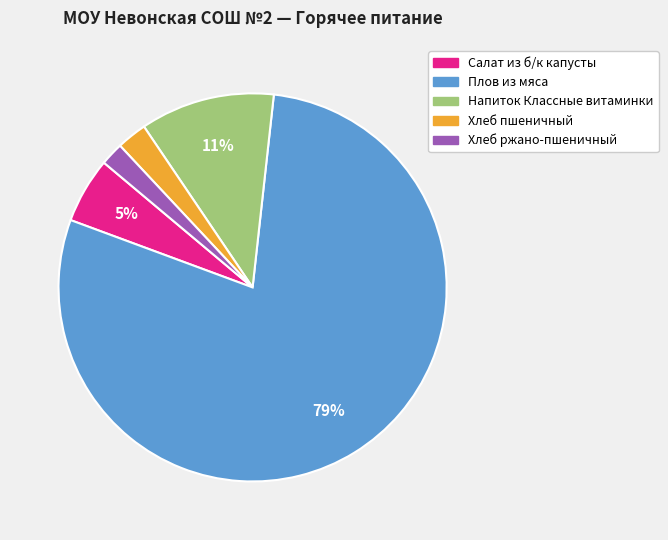

What percentage is the Напиток Классные витаминки slice, to the nearest percent?

11%